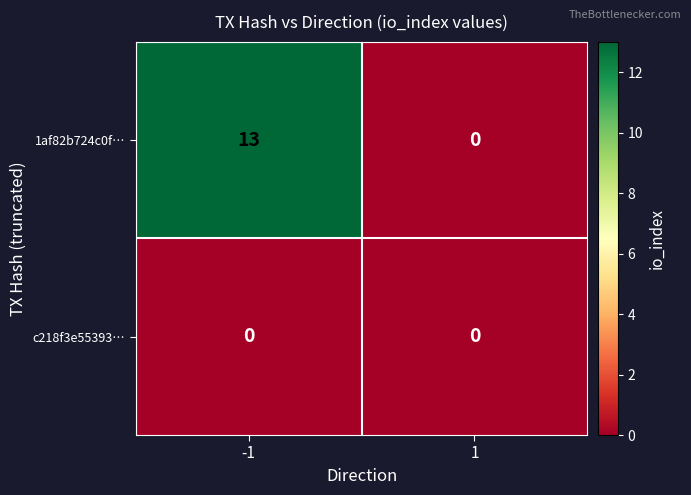

The value of c218f3e55393… at -1 is 0. True or false?

True